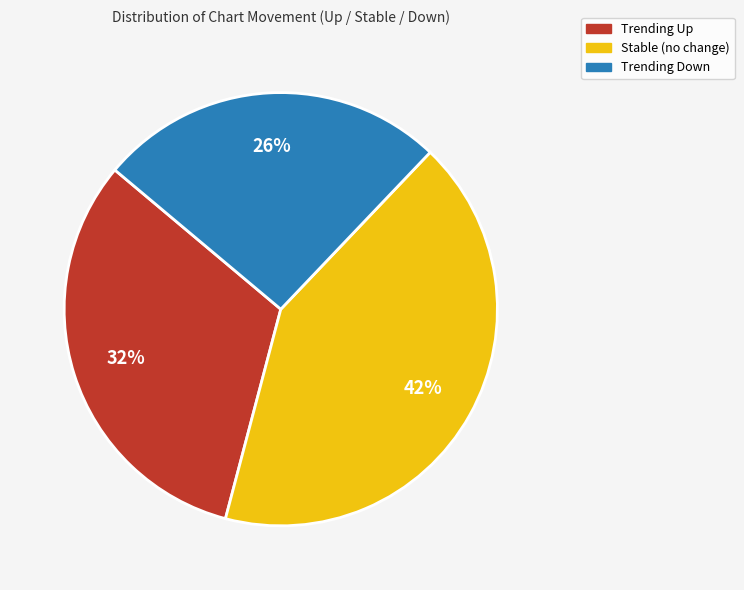

Does any single category account for the majority?

No